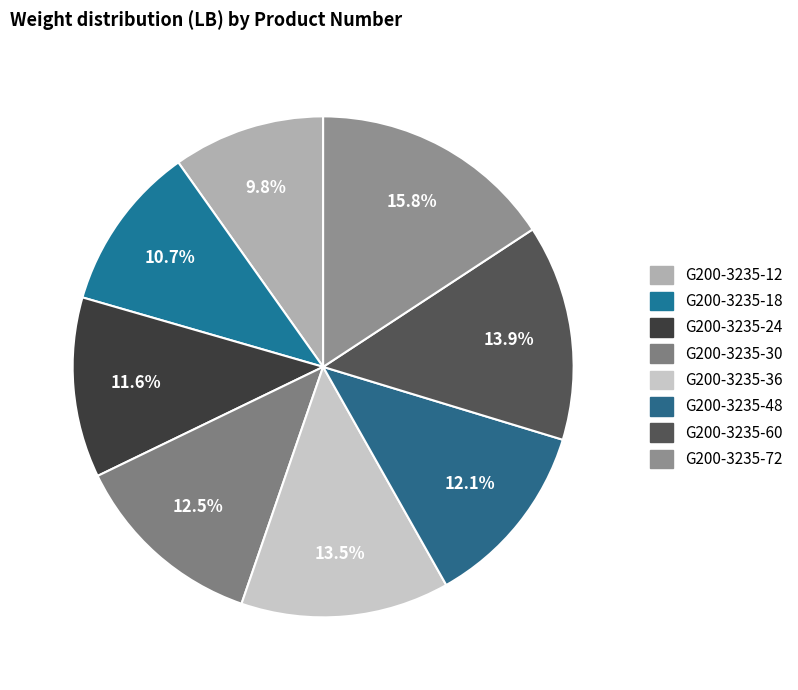

To the nearest percent, what percentage of the pie is G200-3235-72?

16%